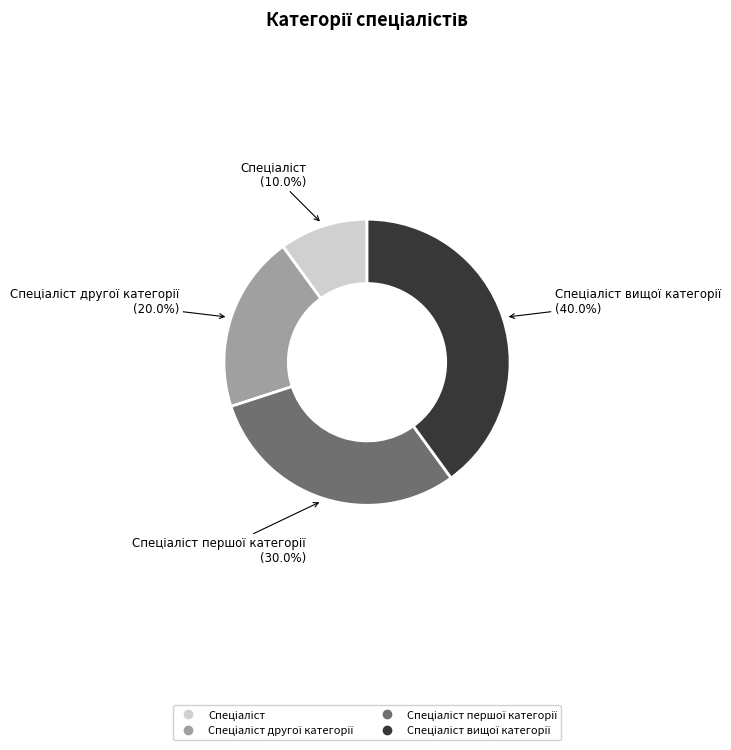

Does any single category account for the majority?

No